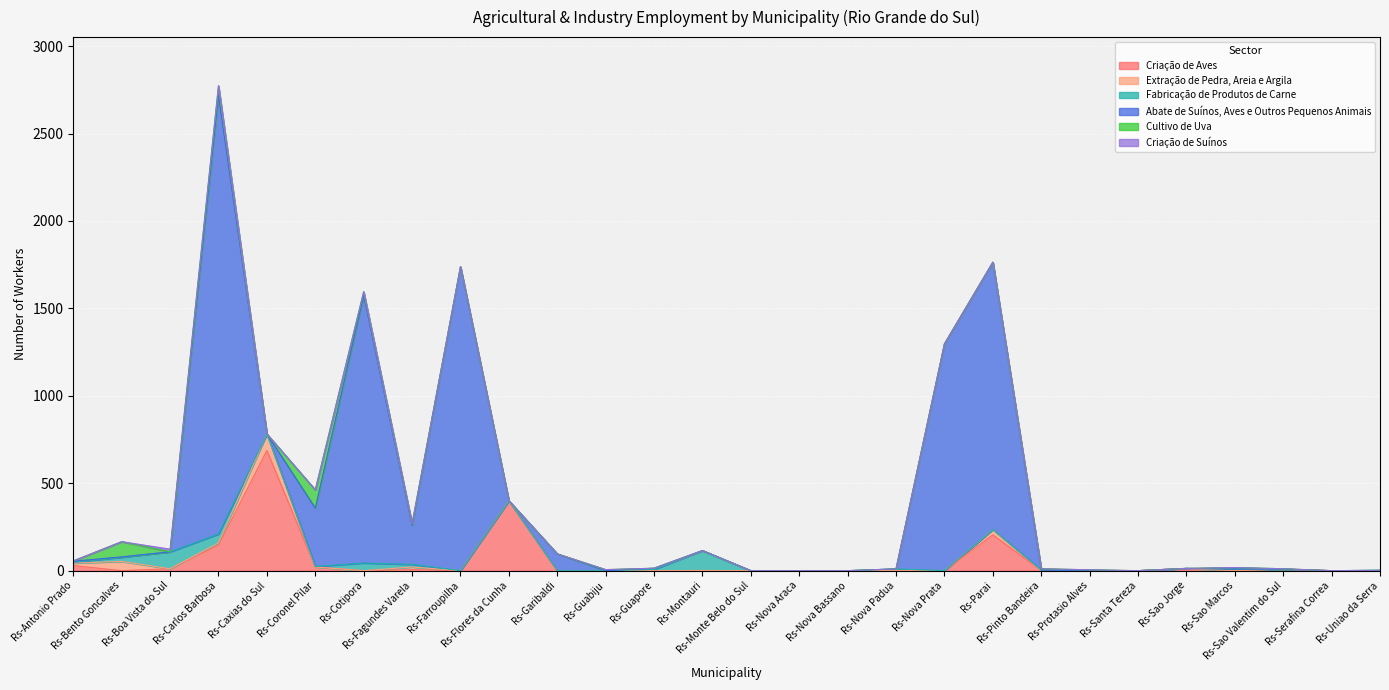

Which series changed the most between Rs-Sao Valentim do Sul and Rs-Uniao da Serra?

Criação de Aves